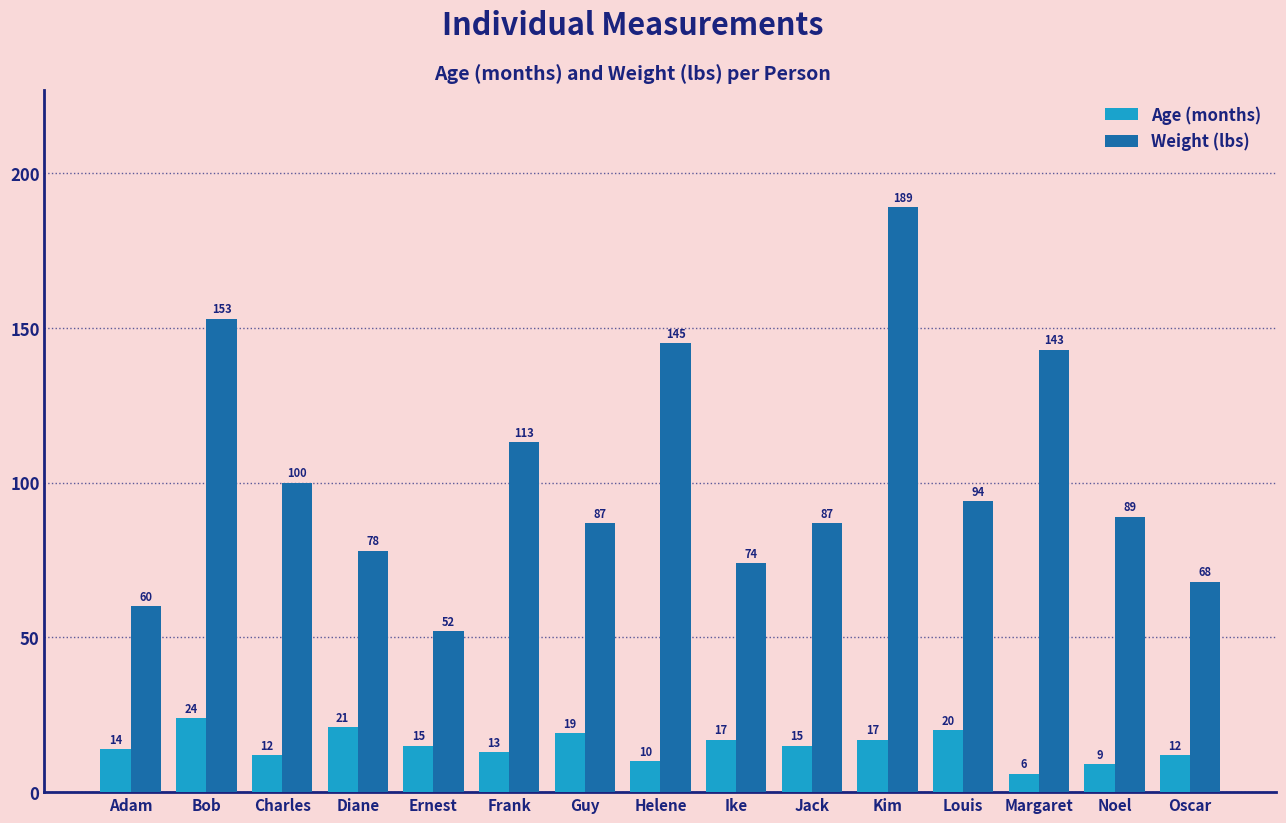

What is the label of the 9th bar from the right?

Guy